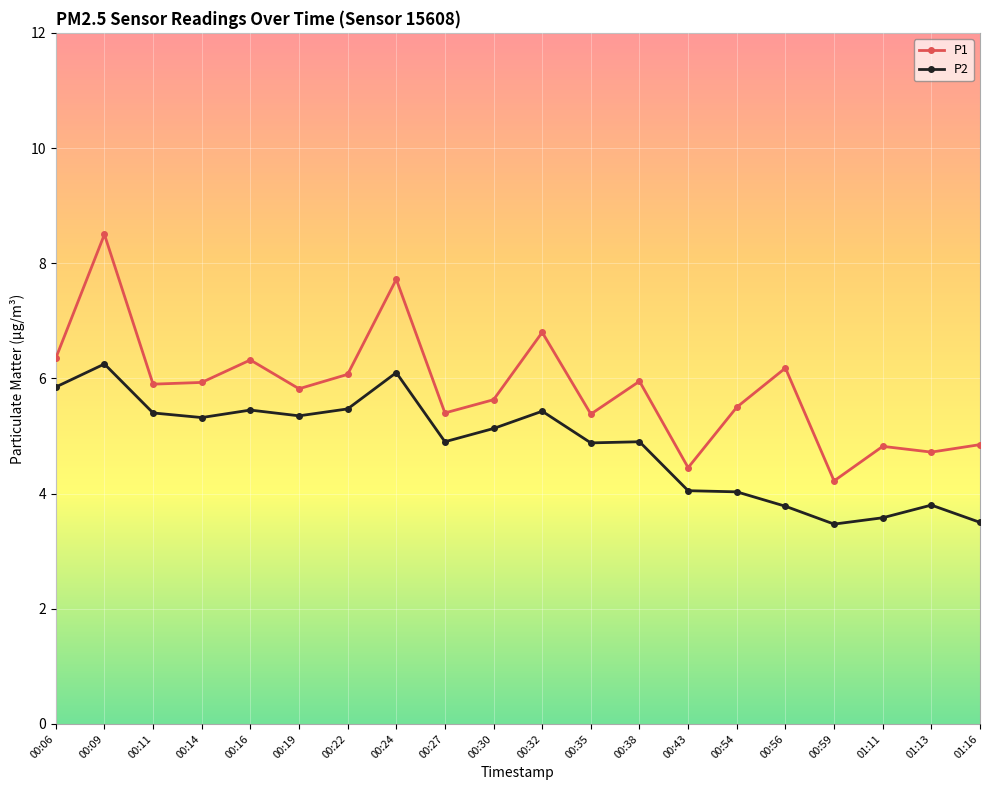

What is the lowest value of the P2 series?

3.5